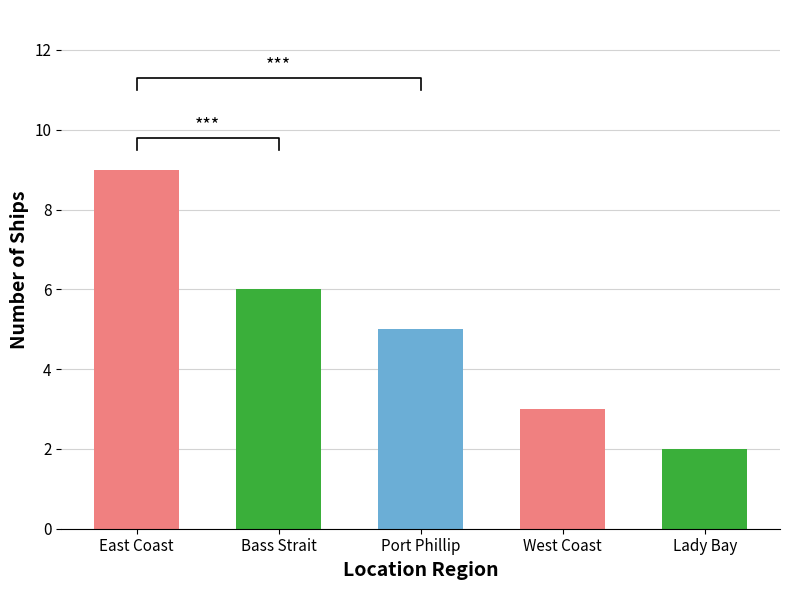

How many data points are less than 5?

2